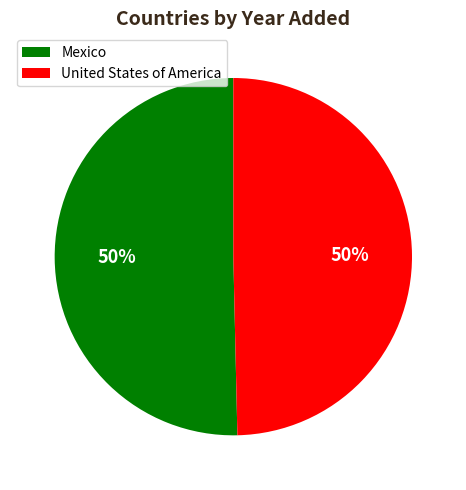

To the nearest percent, what percentage of the pie is United States of America?

50%